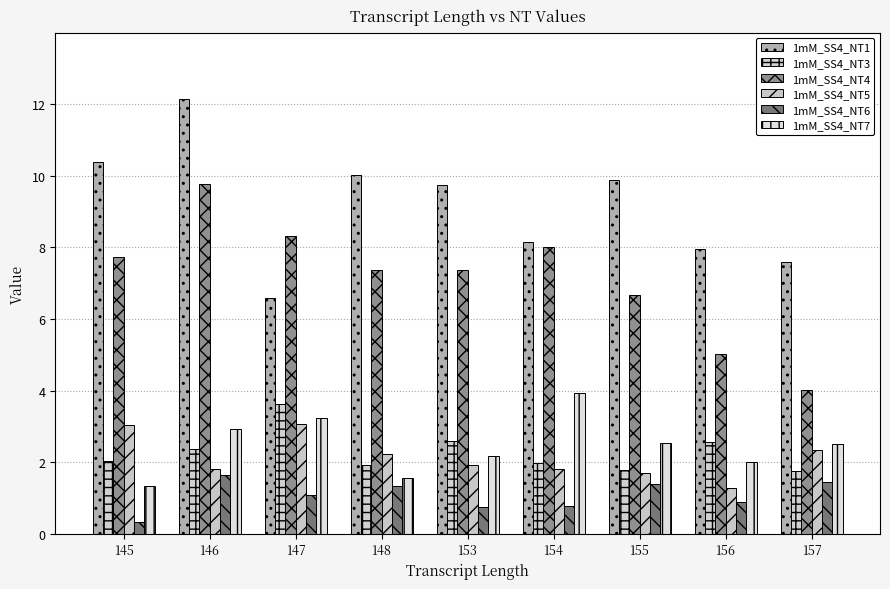

True or false: 1mM_SS4_NT5 has a value of 1.4 at 145.

False